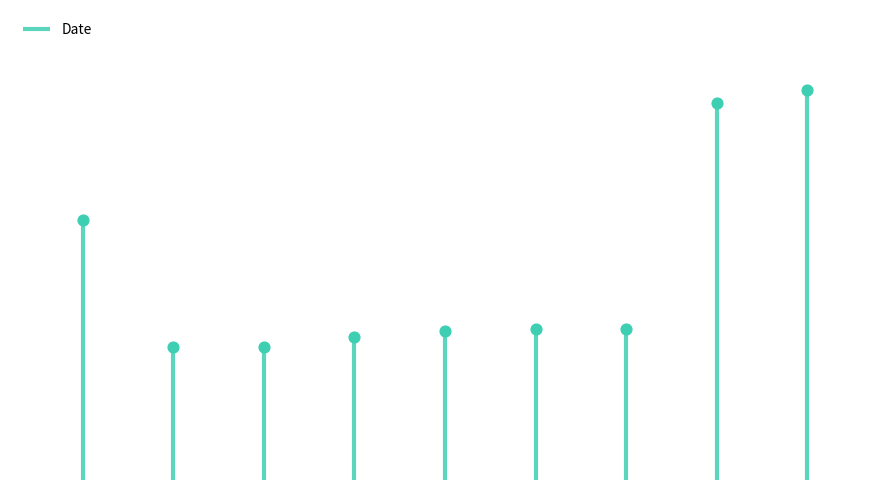

Approximately how many times larger is the value at Ottawa compared to Montreal [etc.]?

1.0